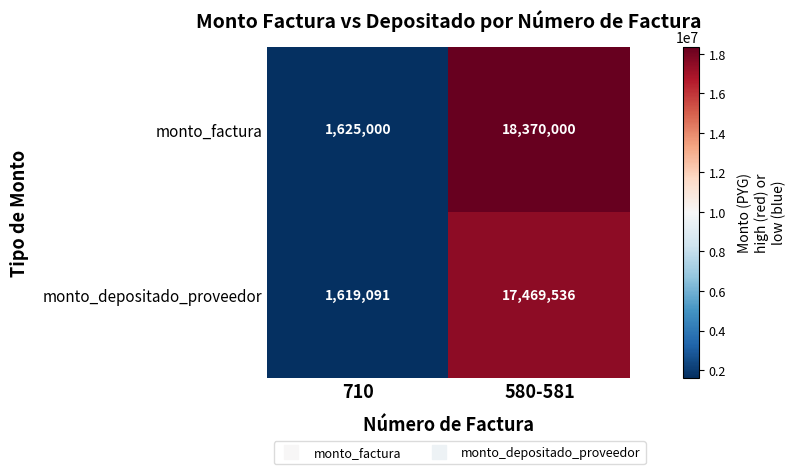

Count the number of categories in the chart.

2